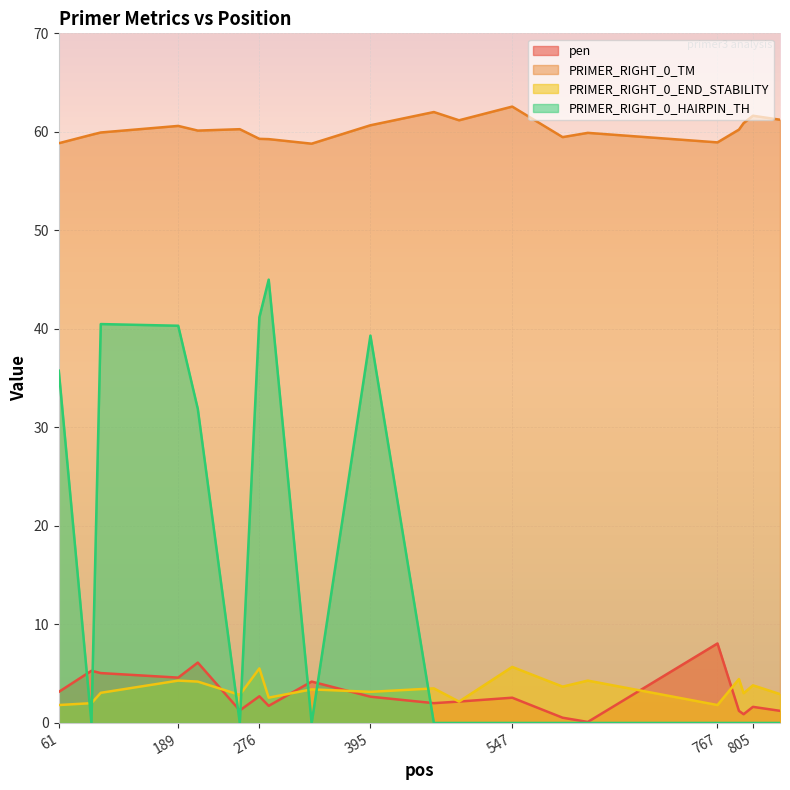

Is it true that pen equals 1.3 at 255?

True